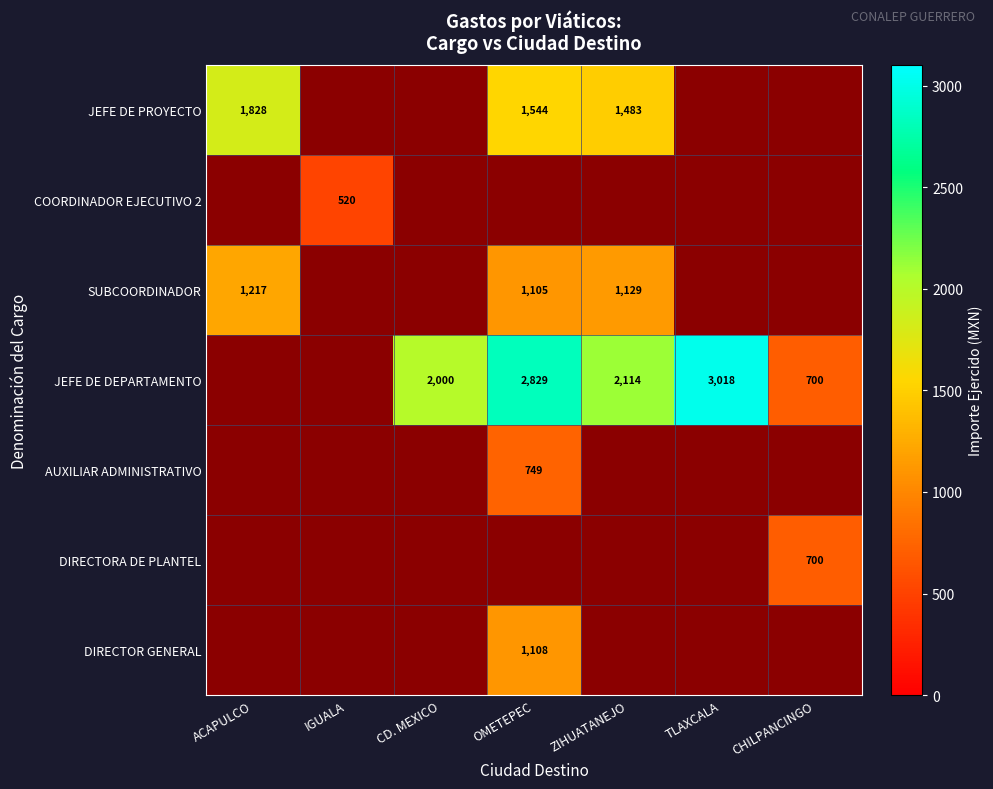

What is the smallest value displayed?

520.0